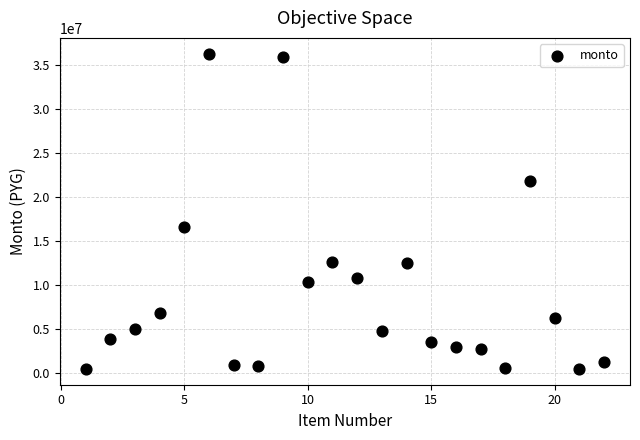

What Y value in the scatter plot is closest to 18404685?

16588000